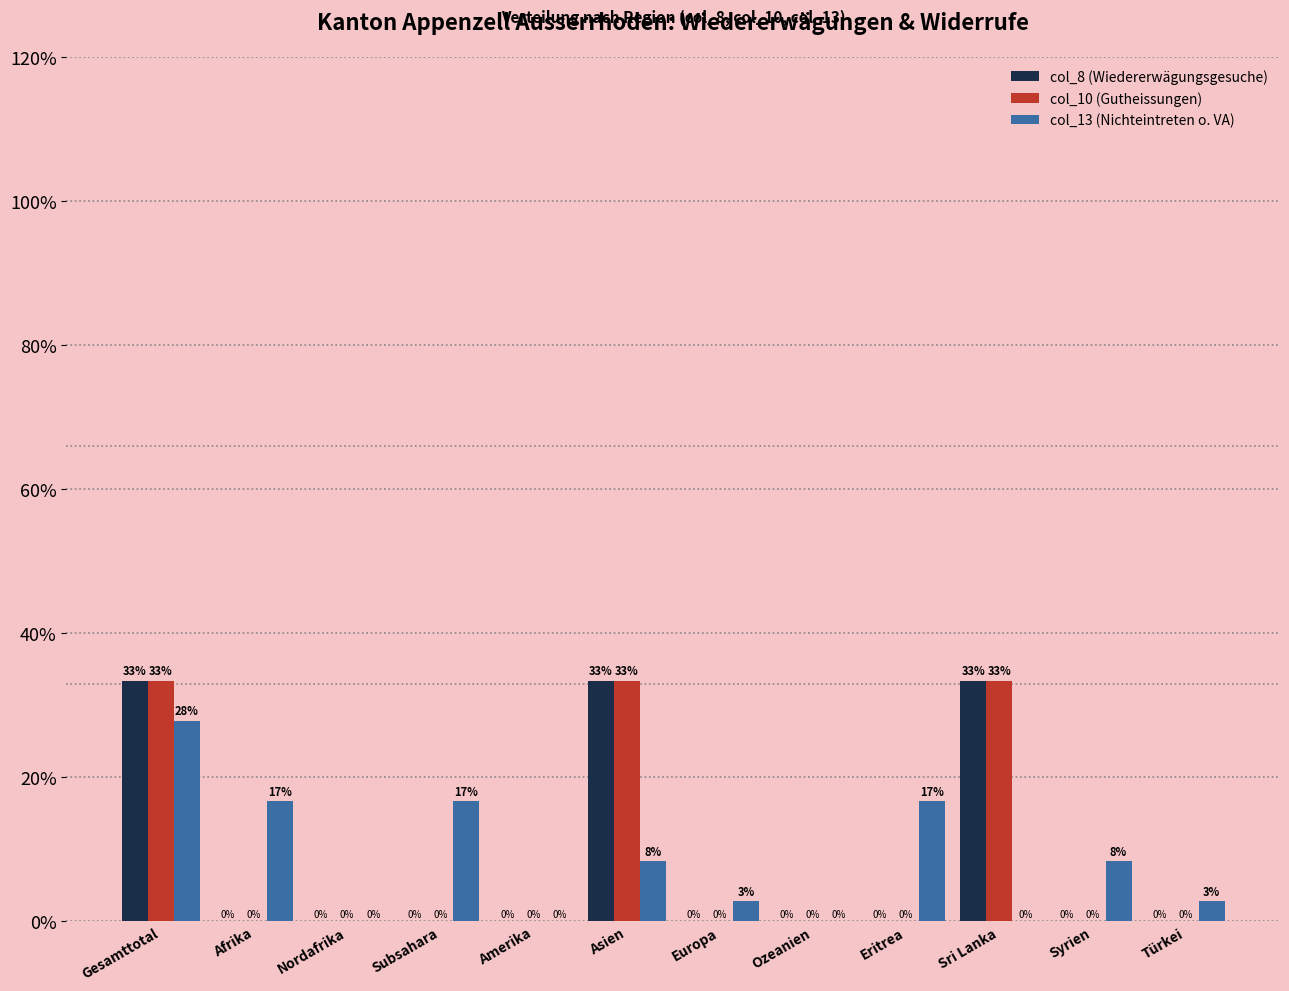

At which label does col_13 (Nichteintreten o. VA) first exceed 8?

Gesamttotal